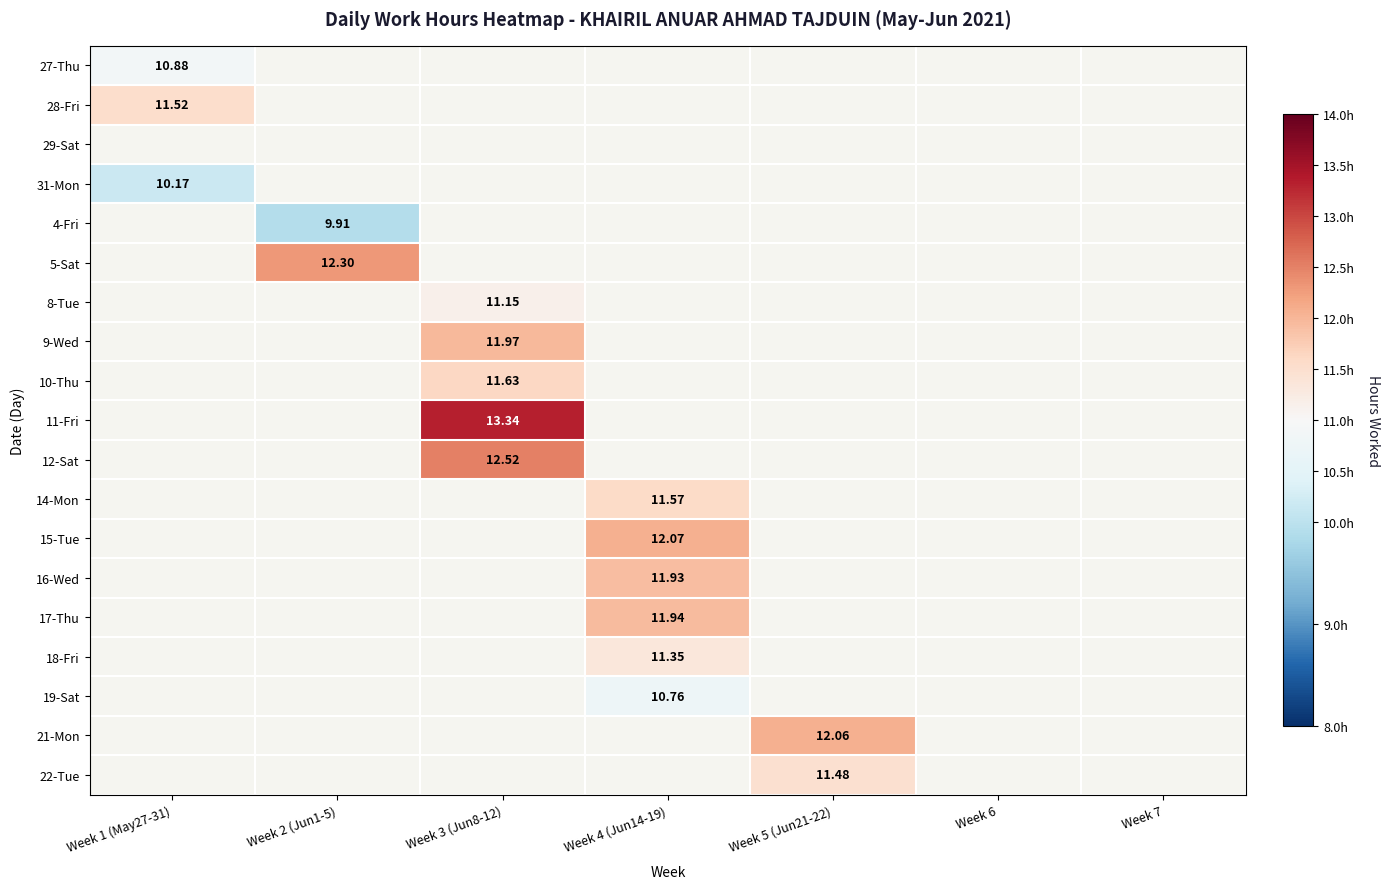

What is the maximum value shown in the chart?

13.3